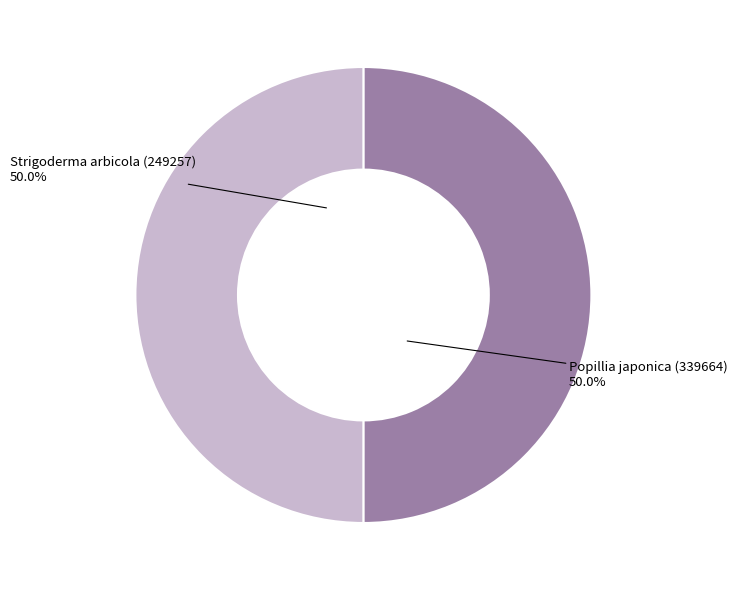

How many segments does this pie chart have?

2